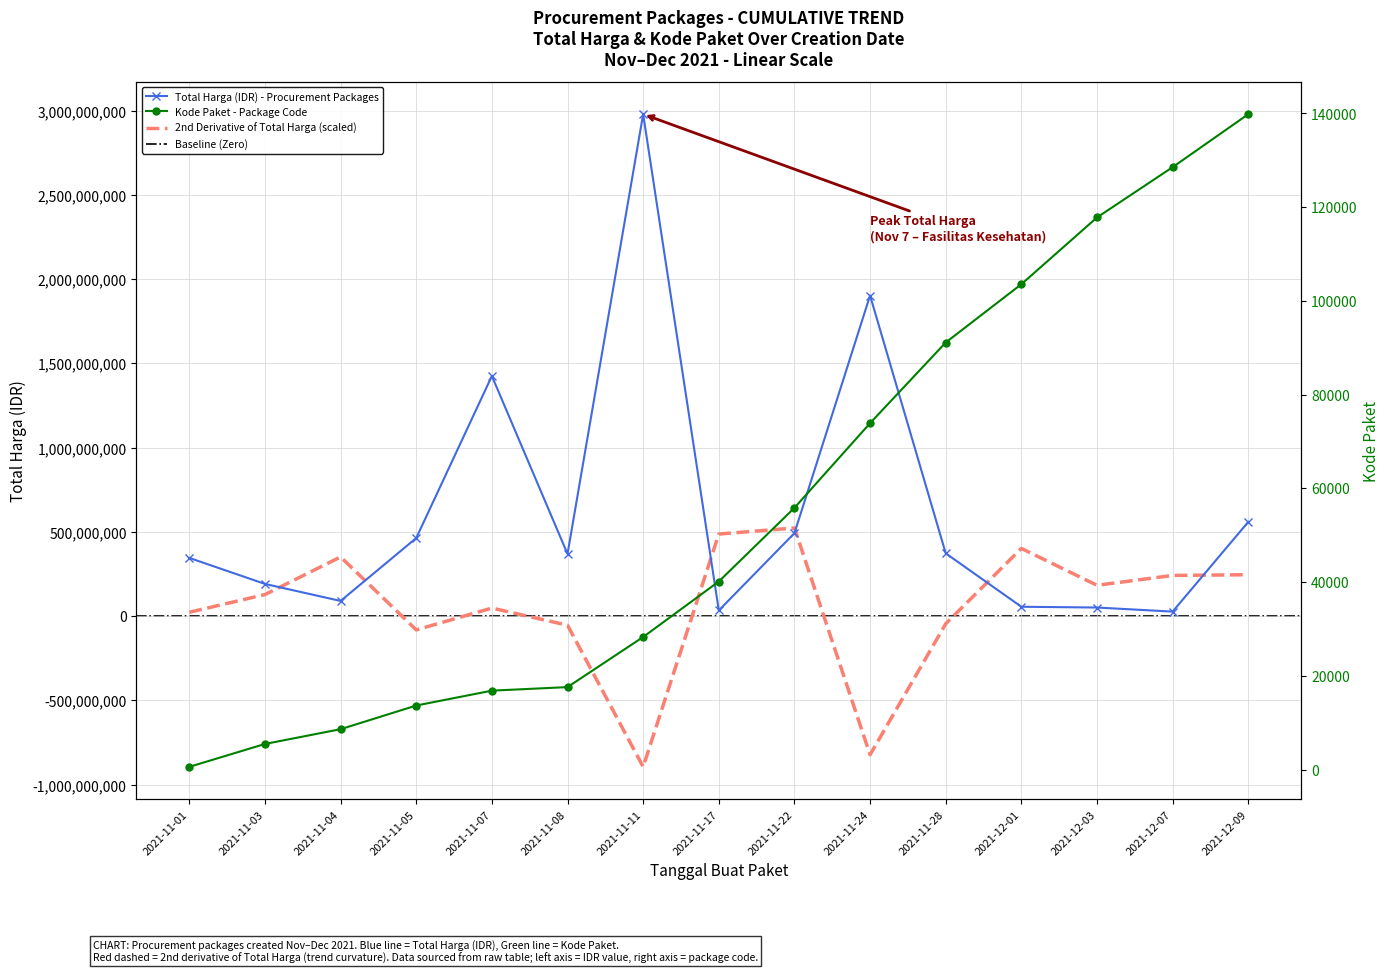

How many data points in Kode Paket are above 40112?

7